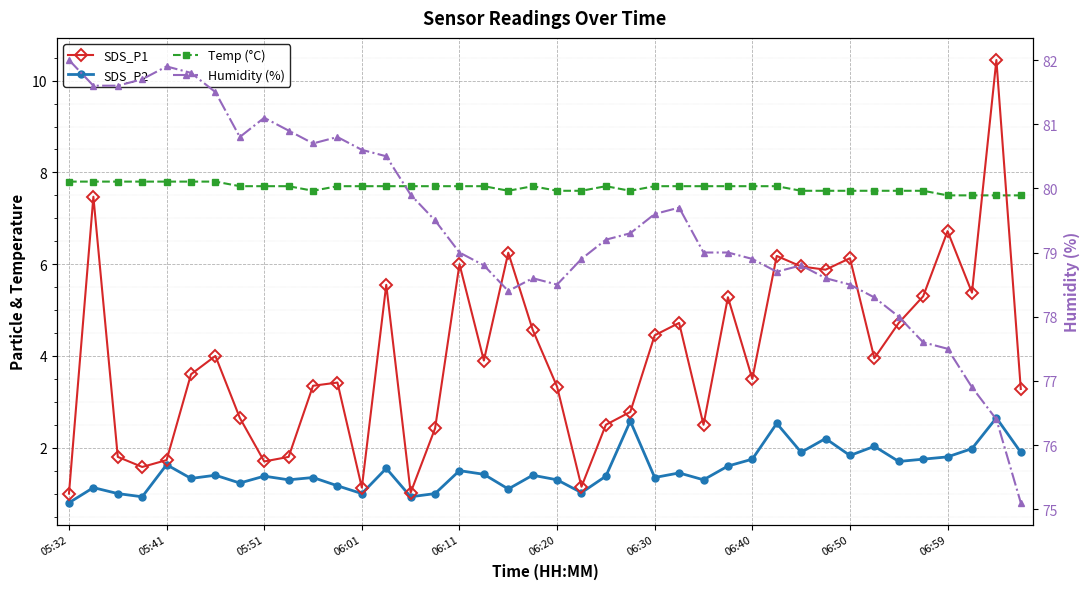

What is the minimum value shown in the chart?

0.8